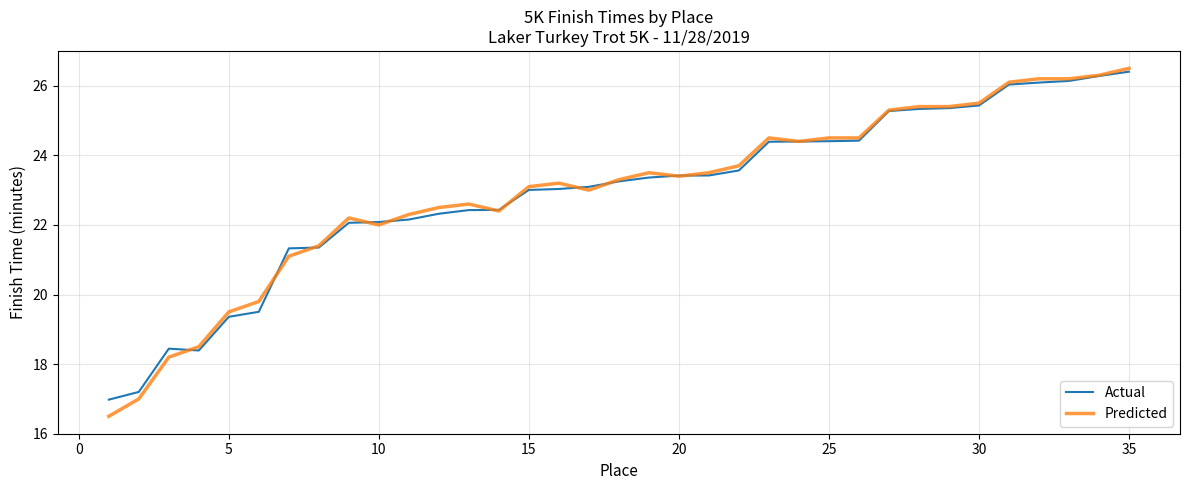

Which series has the largest range (max minus min)?

Predicted